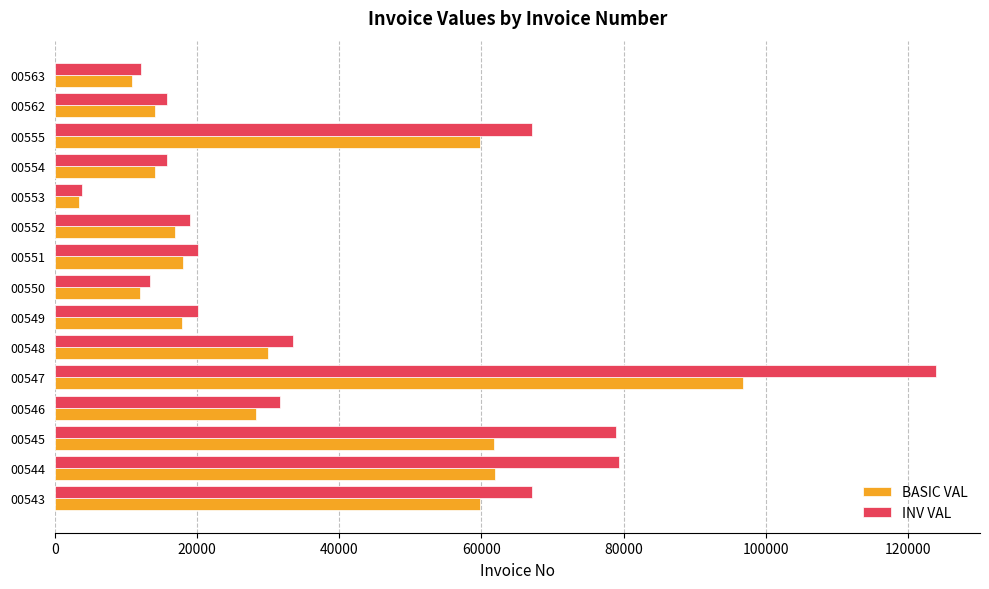

At 00547, list the series in order from smallest to largest.

BASIC VAL, INV VAL